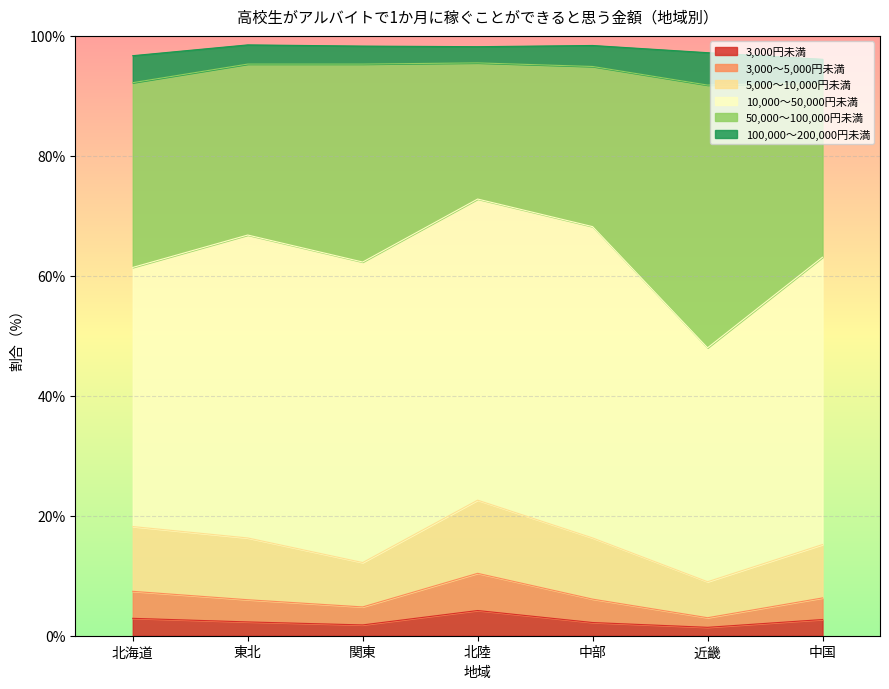

The 3,000円未満 series shows 4.2 at 北陸. True or false?

True